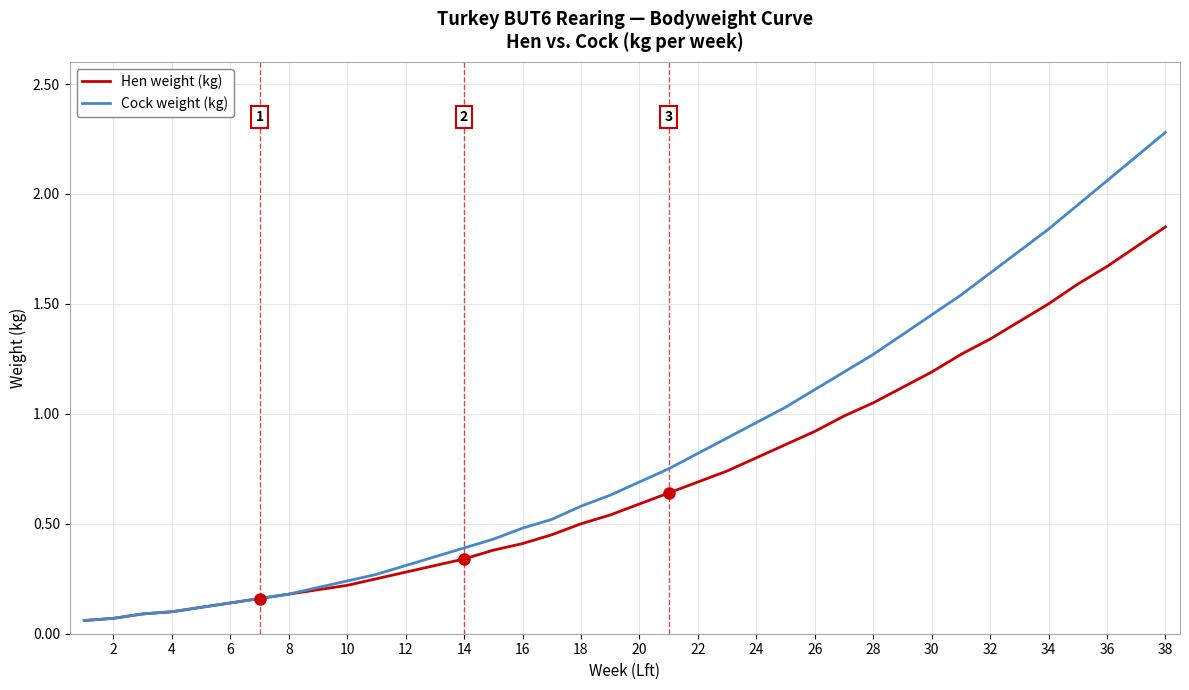

What is the highest value of the Cock weight (kg) series?

2.3